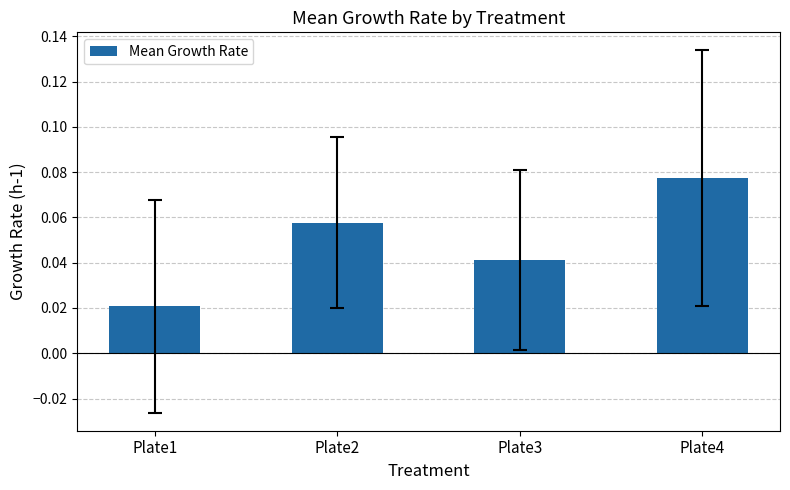

The chart shows a value of 0.0 at Plate4. True or false?

False